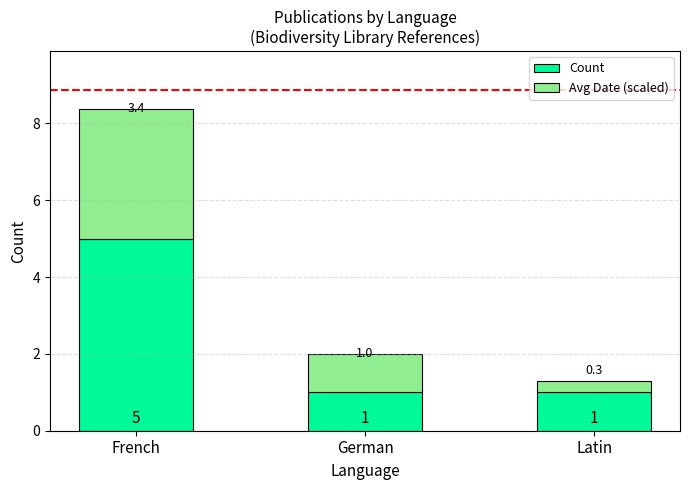

What is the sum of all Count values?

7.0